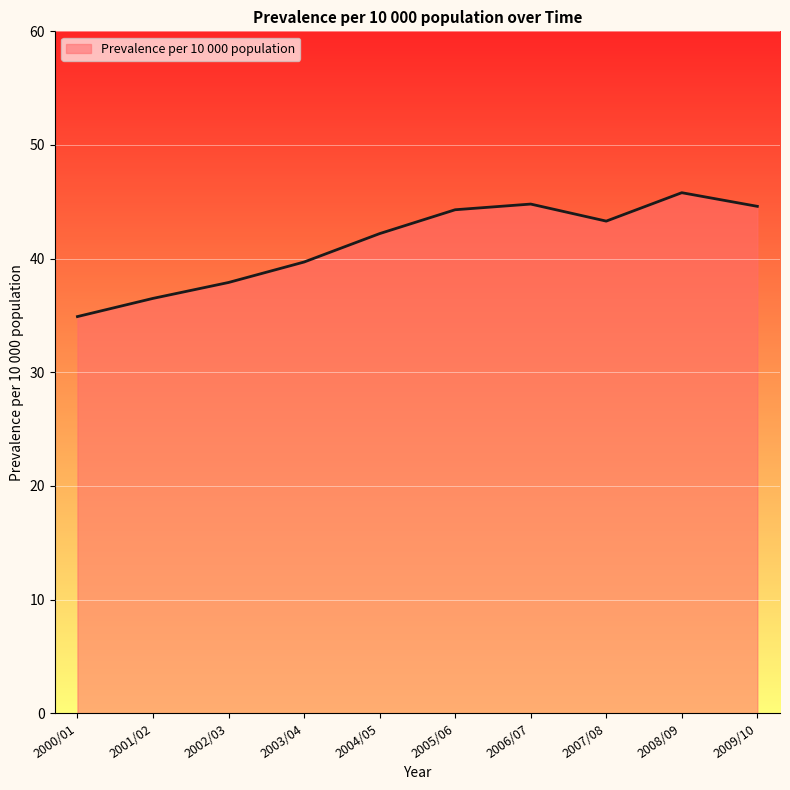

What is the greatest value displayed?

45.8